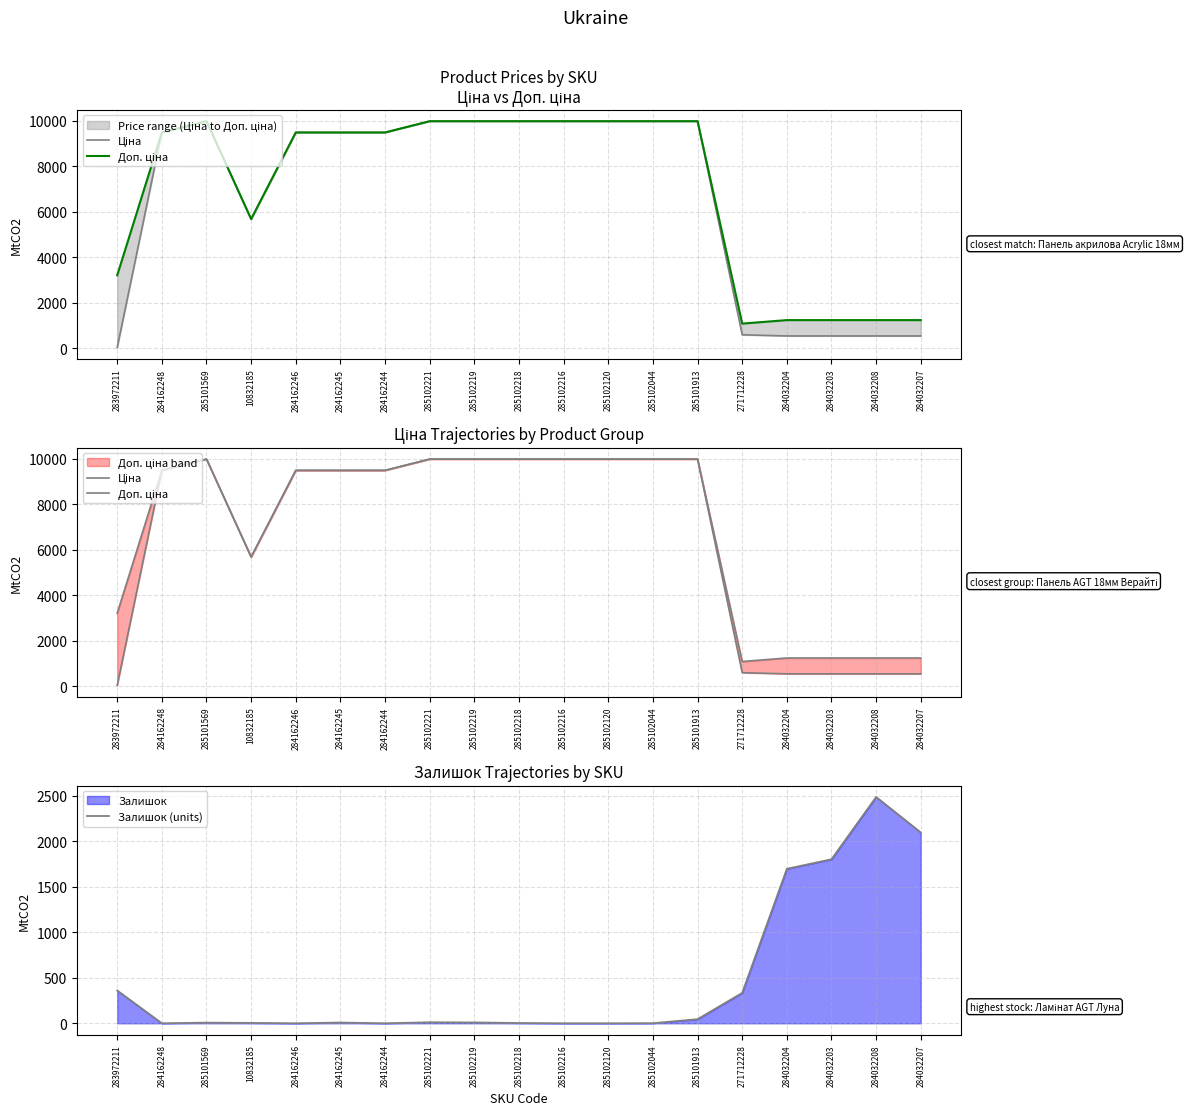

How many times do Залишок (units) and Доп. ціна cross each other?

1